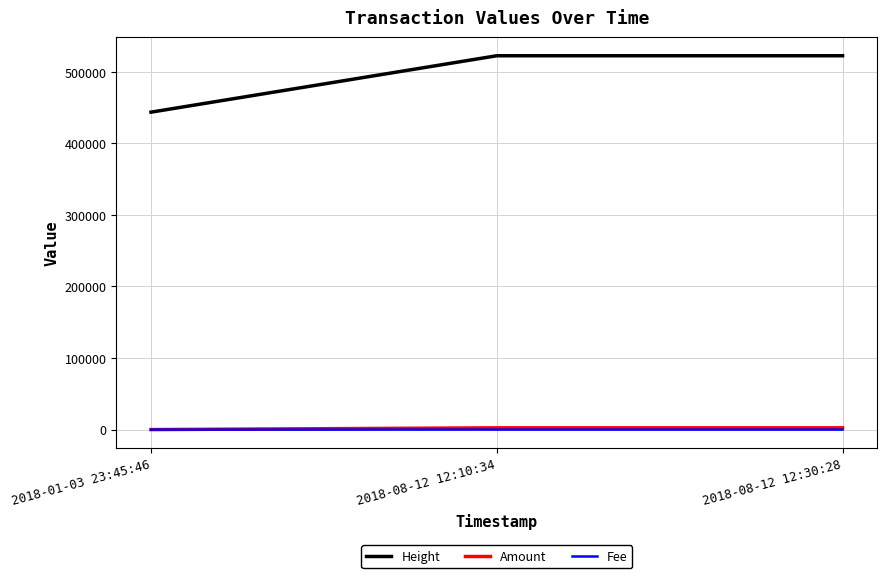

Which series has the largest total across all categories?

Height